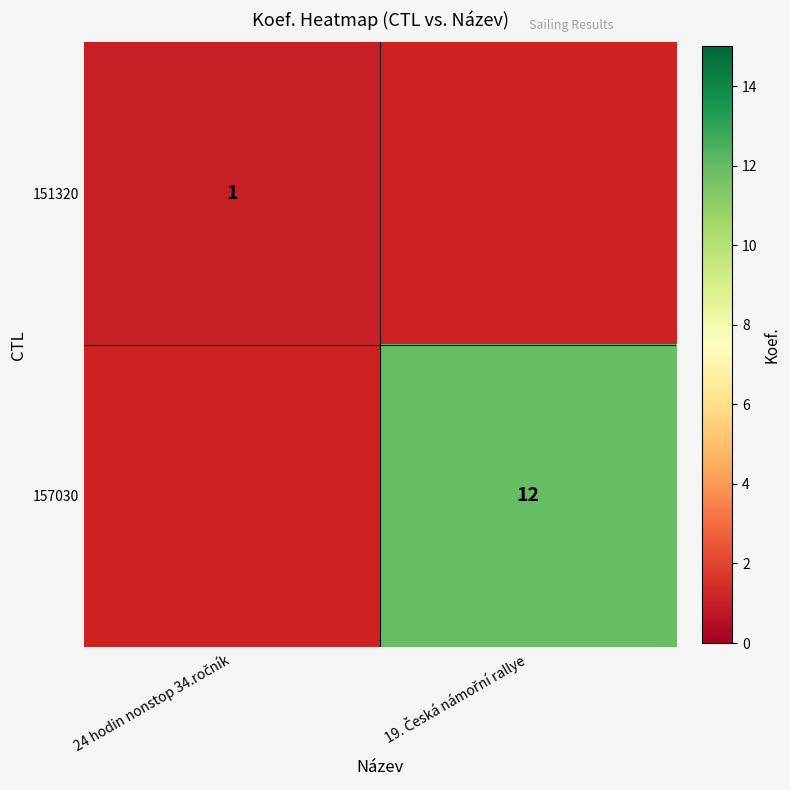

True or false: 151320 has a value of 0.2 at 24 hodin nonstop 34.ročník.

False